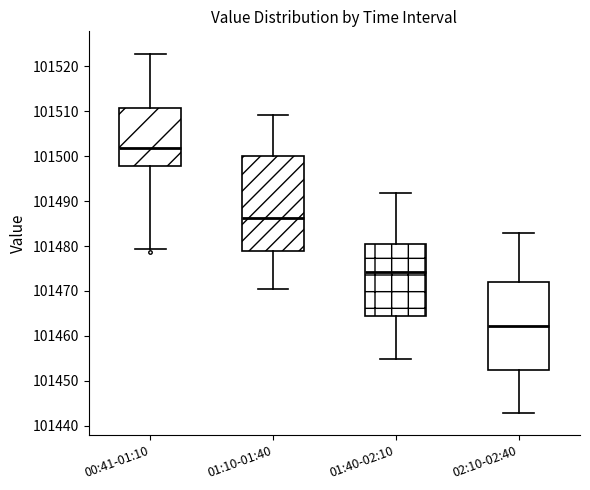

Comparing the boxes themselves (not the whiskers), which one is the tallest?

01:10-01:40